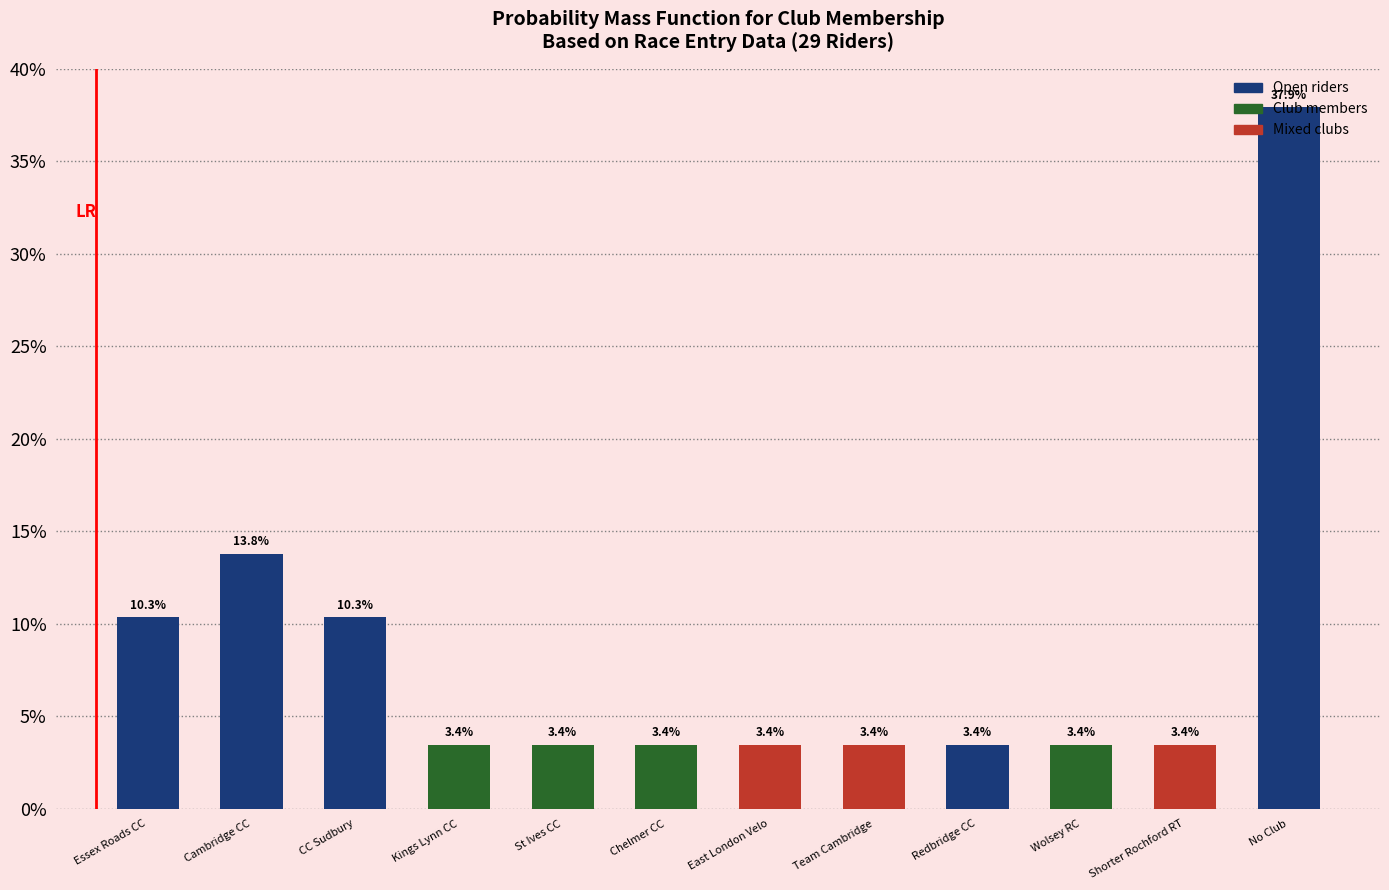

What is the approximate value at CC Sudbury?

10.3